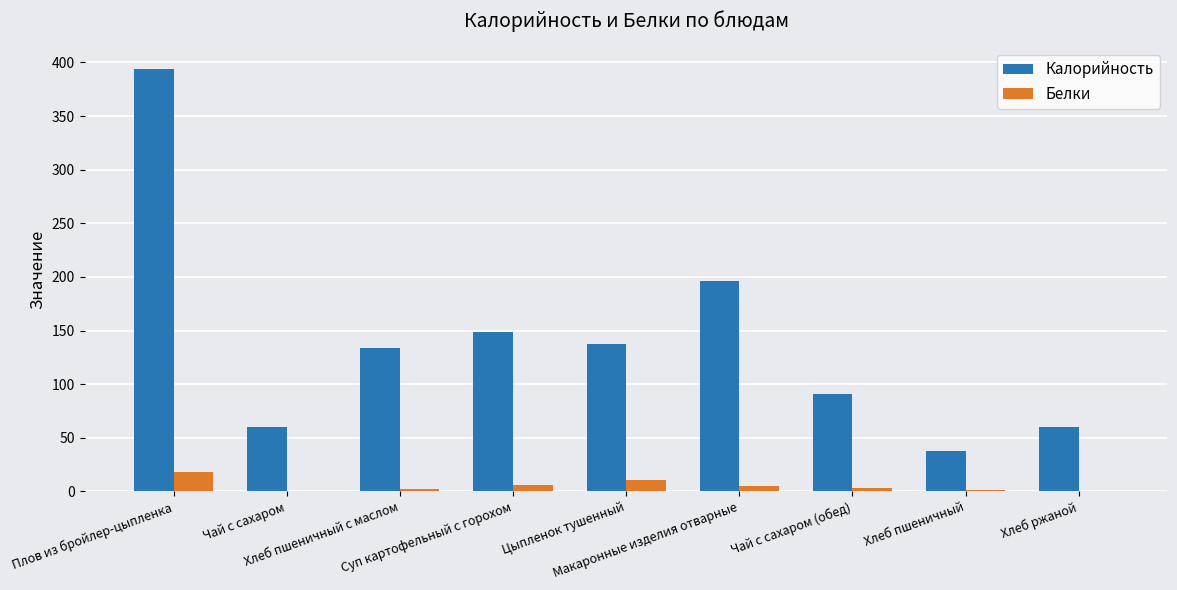

What are all the series names shown in the legend?

Калорийность, Белки